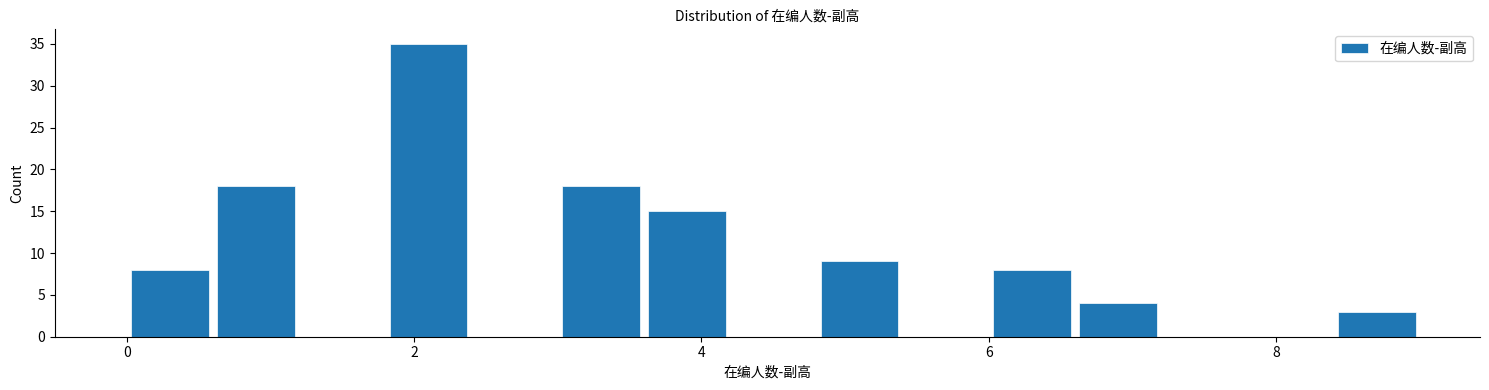

Around what value on the x-axis is the tallest bar? Give the approximate position of its centre, as read against the axis.

2.2